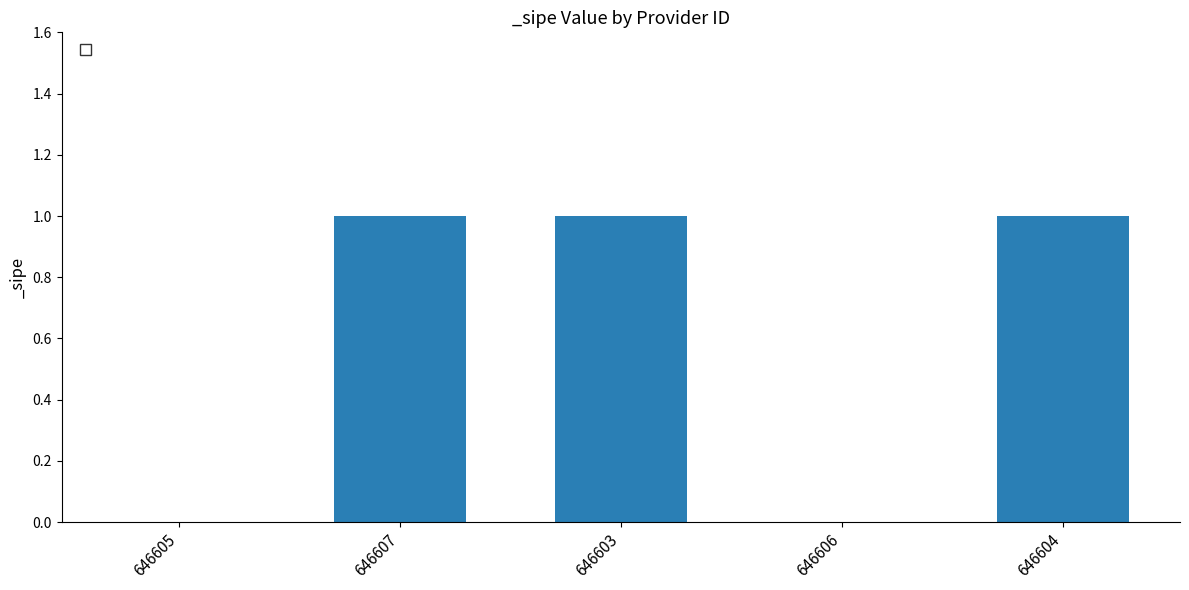

True or false: the data shows 0 at 646606.

True